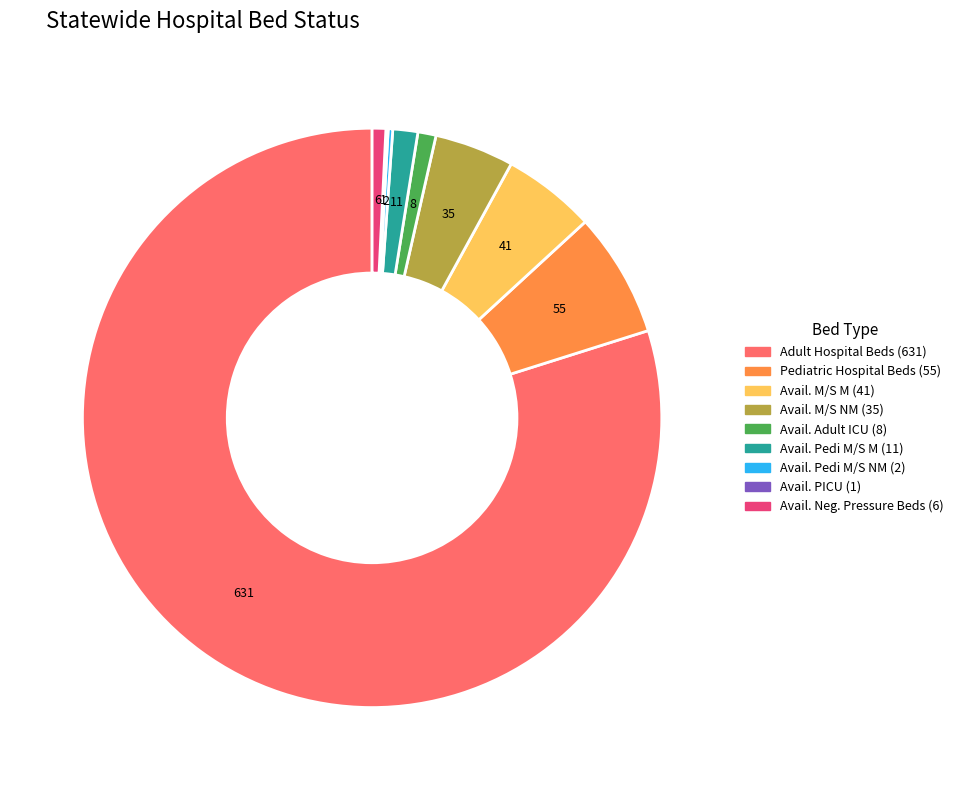

Does any single category account for the majority?

Yes